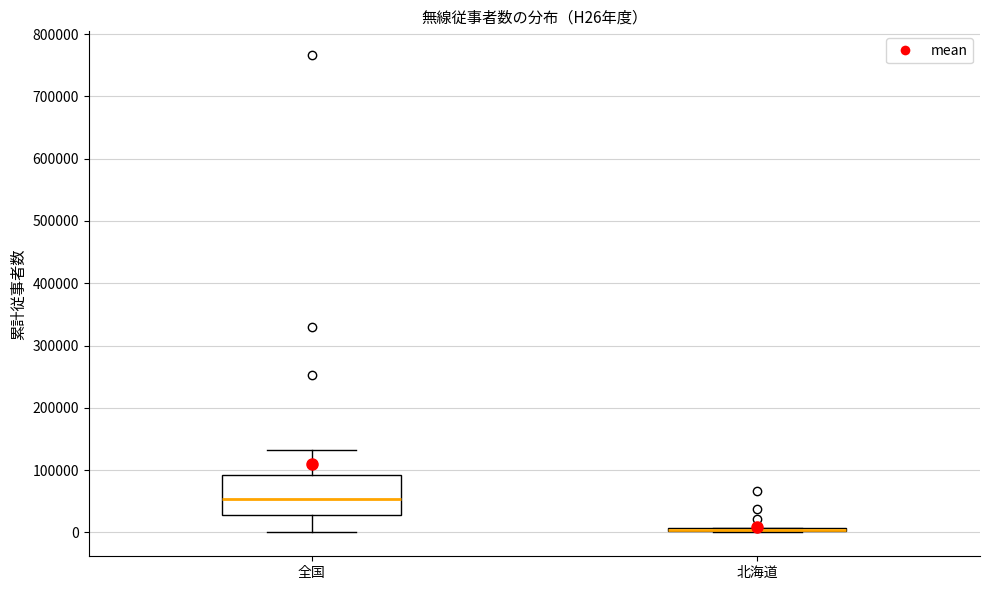

Where is the lower edge of the box for 北海道 on the y-axis? The values are not printed on the chart, so give them approximately, as read against the axis.

0